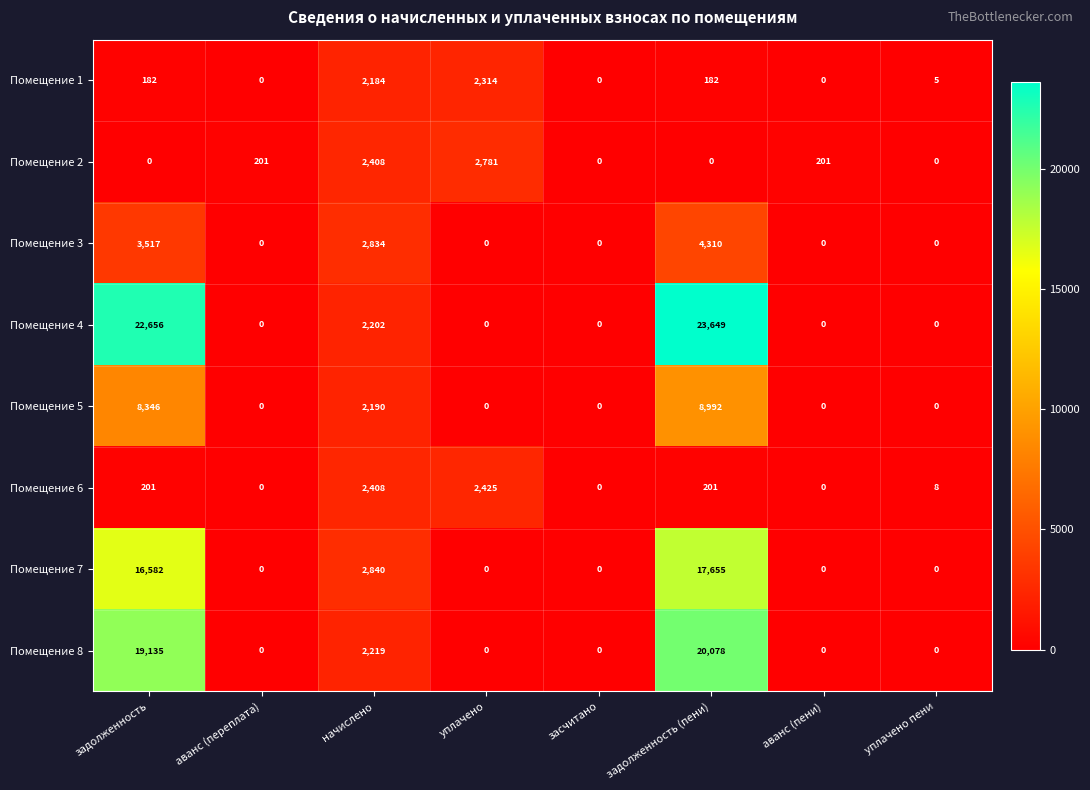

What is the sum of all Помещение 6 values?

5243